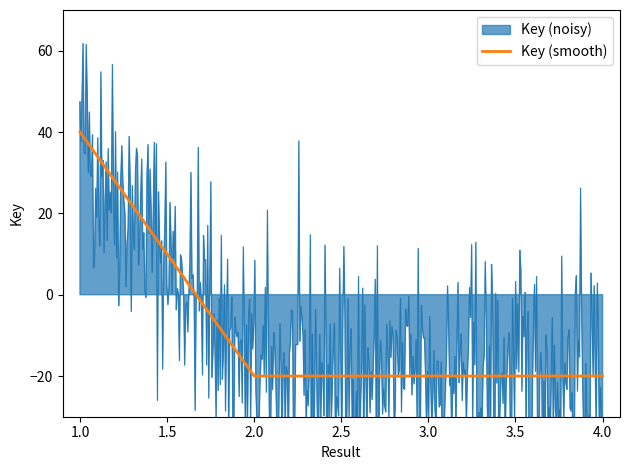

The value of Key (smooth) at 3.0 is -10.3. True or false?

False